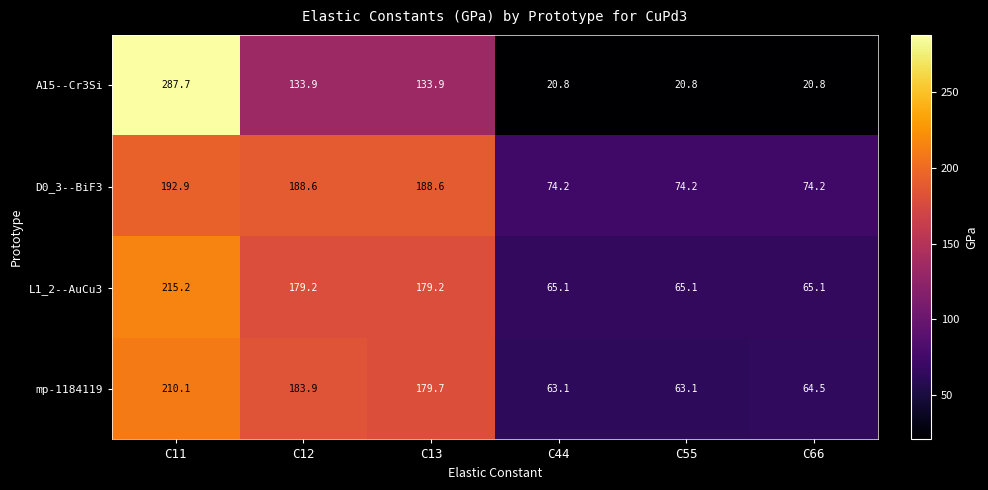

What is the difference between the second highest and minimum values in the mp-1184119 series?

120.8